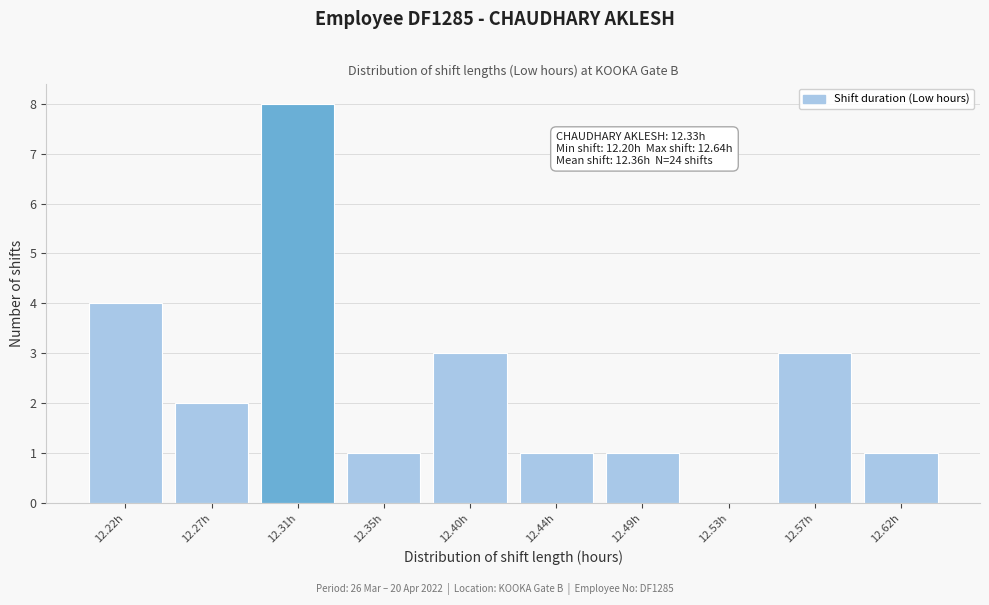

Reading right to left, list all the values displayed in this chart.

12.62h=1	12.57h=3	12.53h=0	12.49h=1	12.44h=1	12.40h=3	12.35h=1	12.31h=8	12.27h=2	12.22h=4